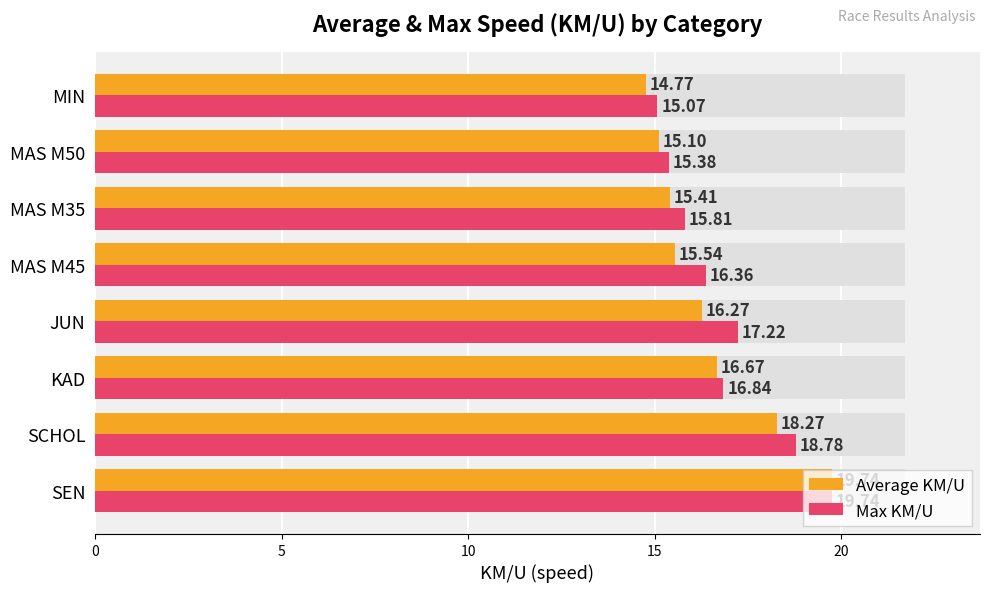

List the series in order of their peak value, highest first.

Average KM/U, Max KM/U